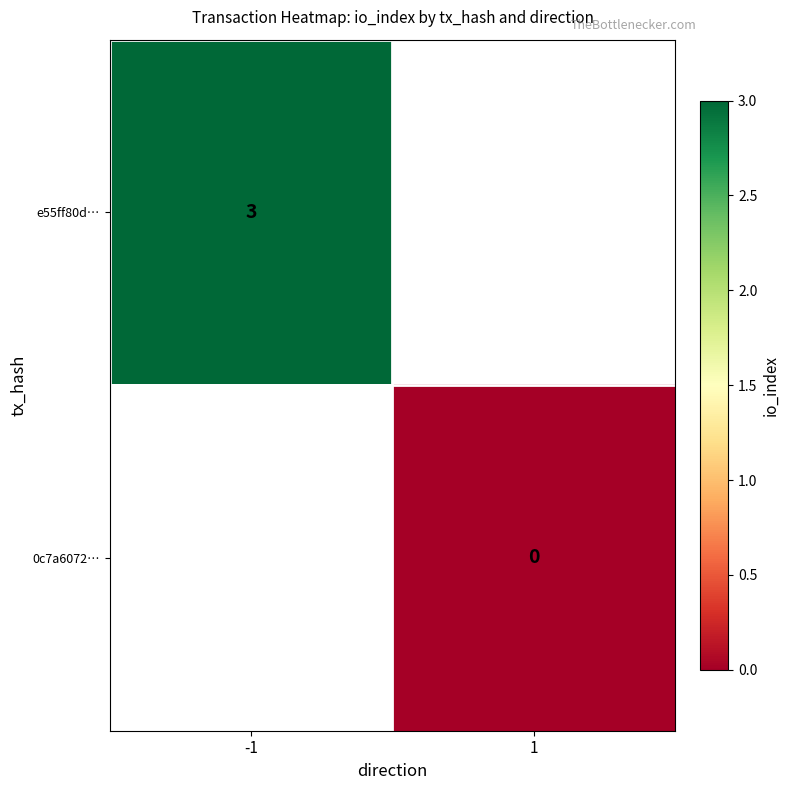

The value of e55ff80d… at -1 is 3. True or false?

True